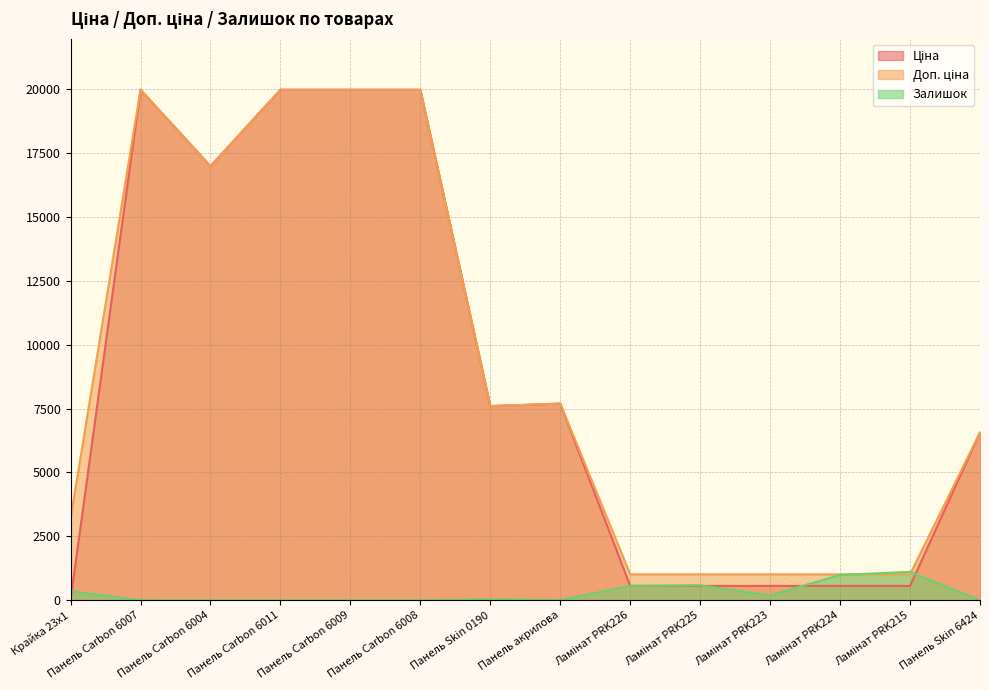

The Ціна series shows 7596.5 at Панель Skin 0190. True or false?

True